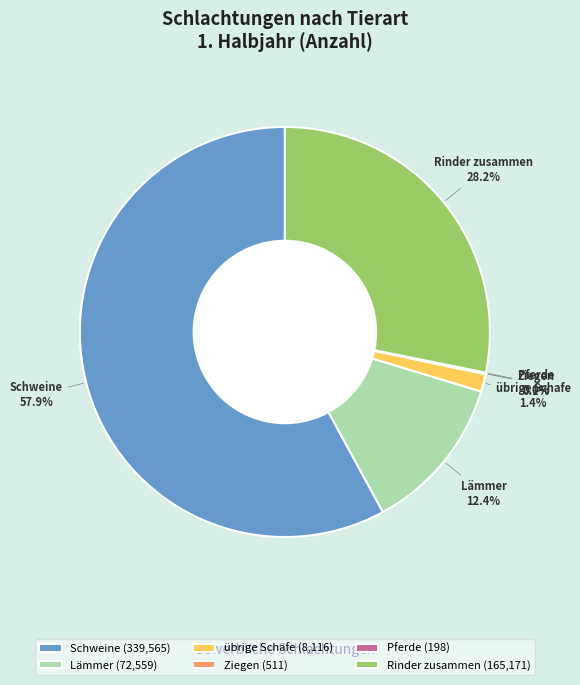

Does any single category account for the majority?

Yes